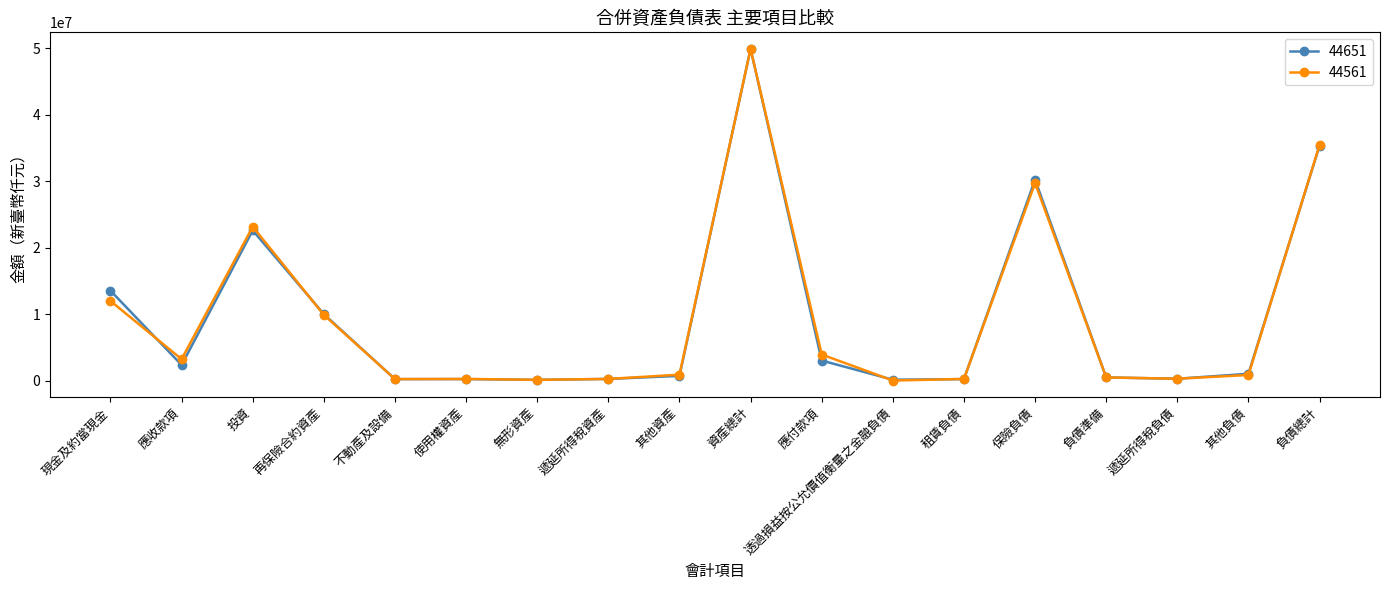

At which category does 44561 reach its first local valley?

應收款項